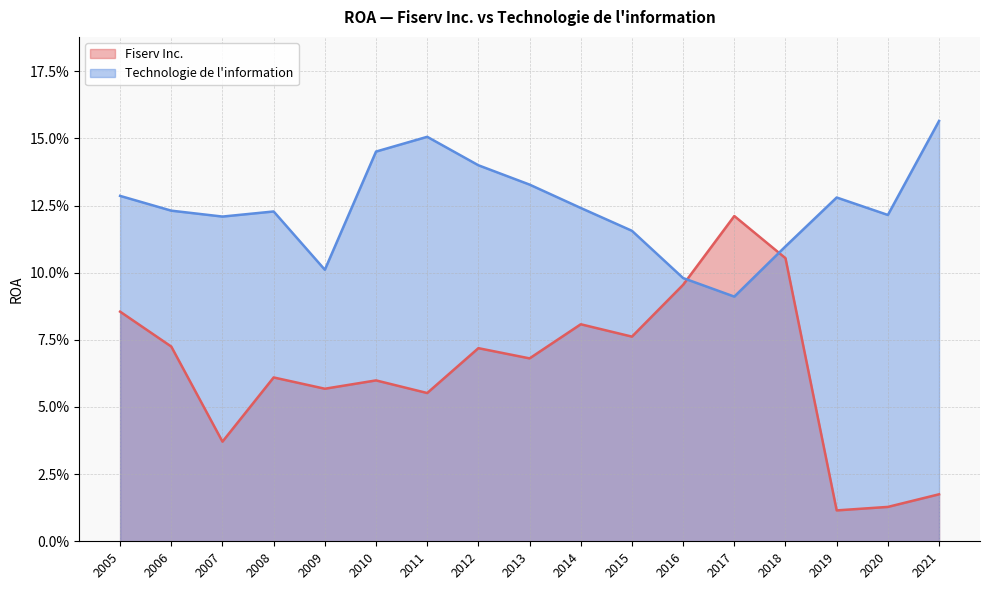

In Fiserv Inc., how many points are higher than both neighbors (excluding endpoints)?

5